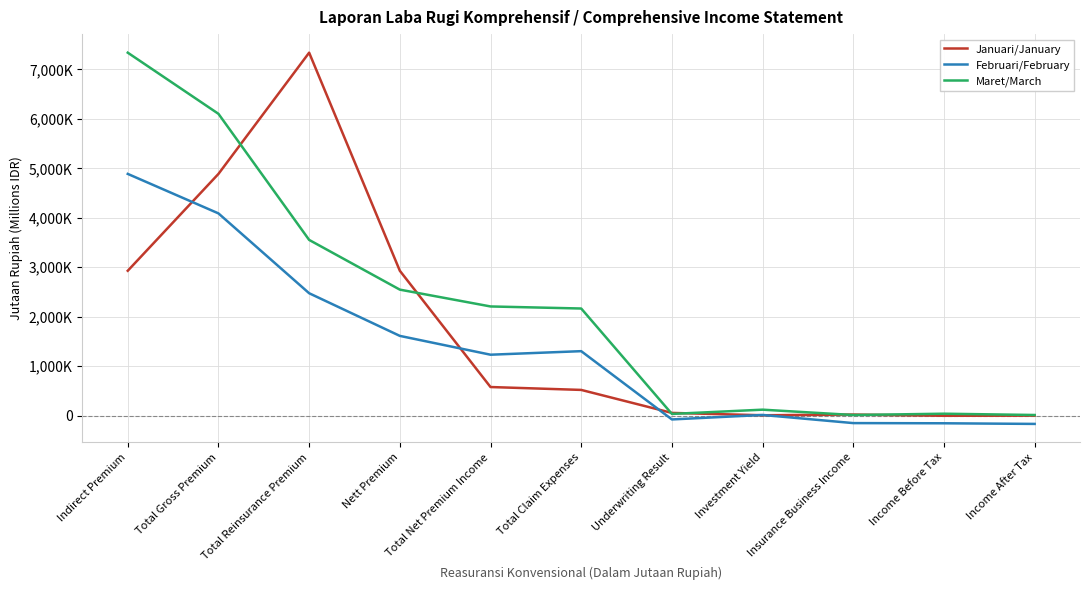

Is this an area chart (filled region under the line)?

No